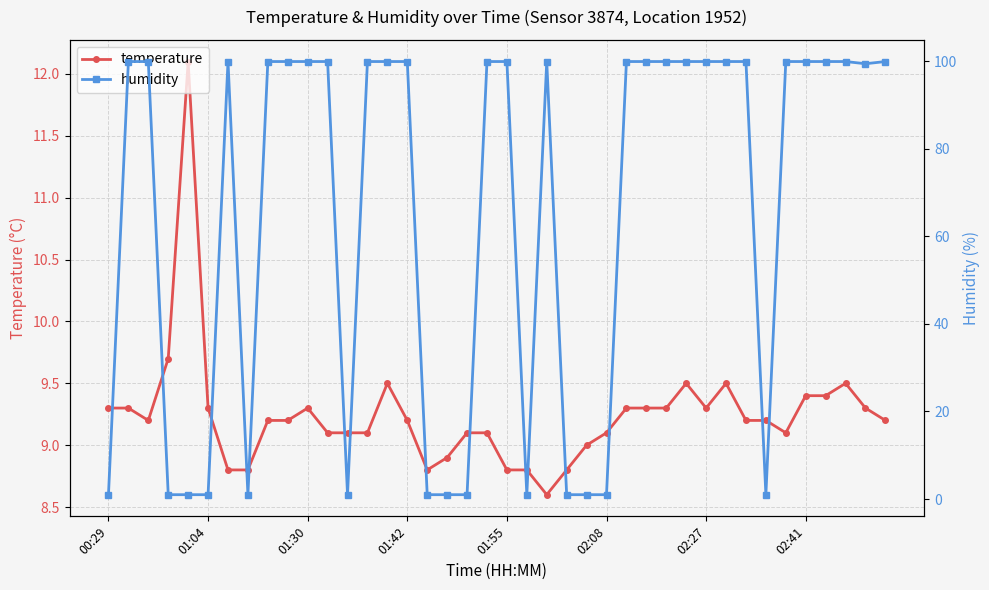

True or false: temperature has more than 1 points higher than both neighbors.

True